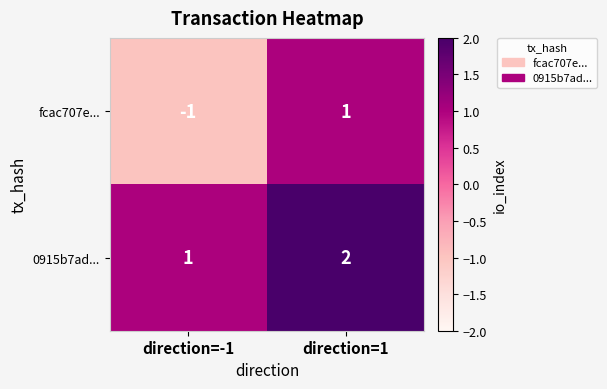

Is it true that 0915b7ad... equals 3 at direction=1?

False